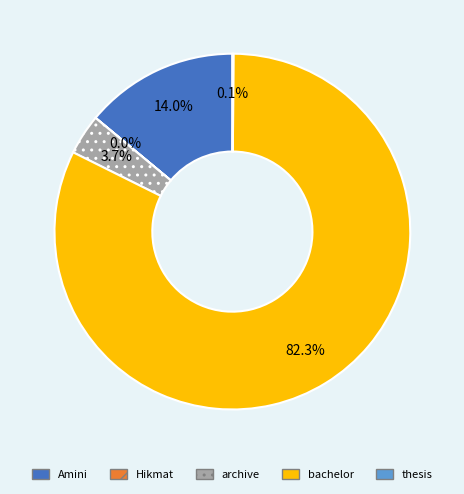

Which category has the biggest portion of the pie?

bachelor